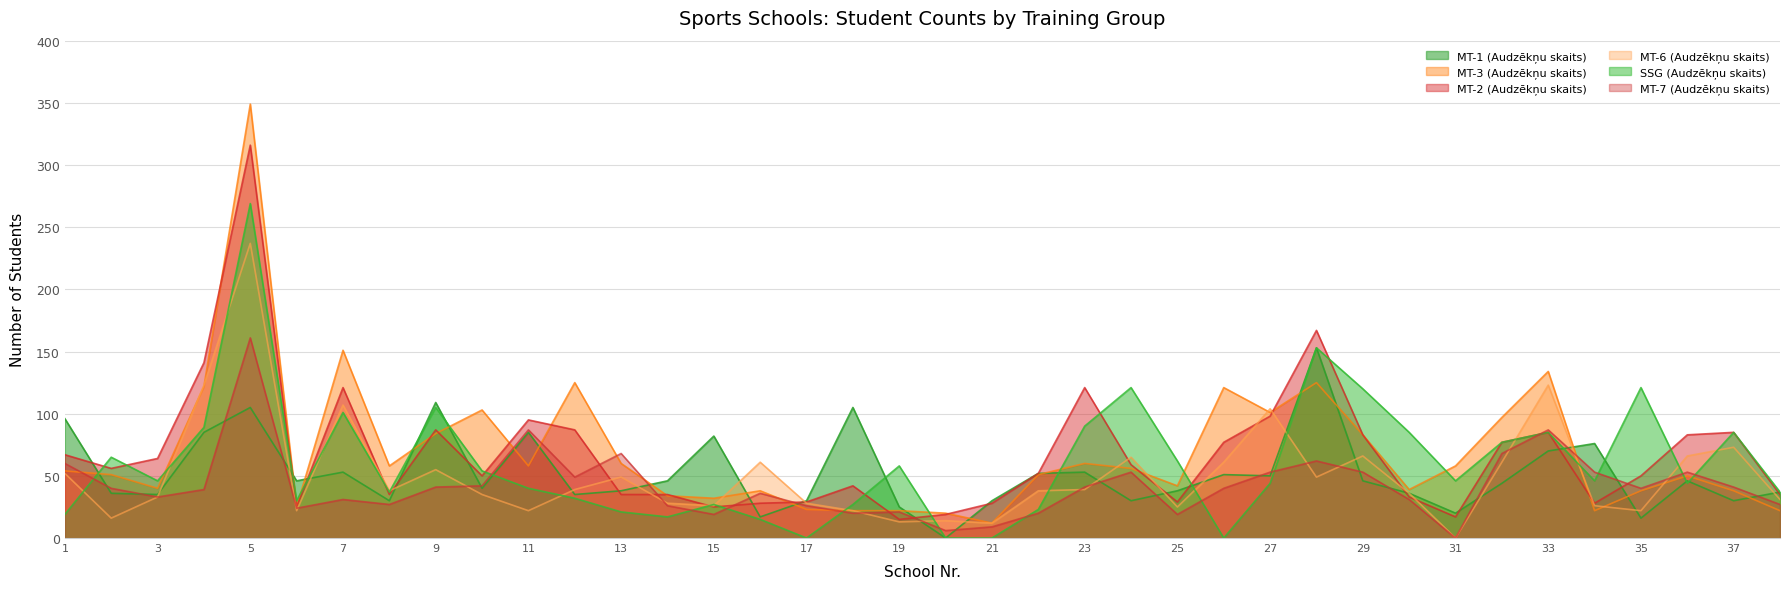

True or false: SSG (Audzēkņu skaits) has a value of 121 at 35.

True